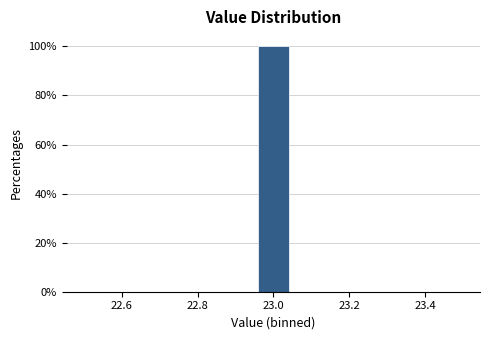

Reading left to right, transcribe this chart: for each bar, give the range it covers on the x-axis and its height. Neither the bar edges nor the heights are printed on the chart, so give them approximately, as read against the axes.

22.50 to 22.60: 0
22.60 to 22.68: 0
22.68 to 22.78: 0
22.78 to 22.86: 0
22.86 to 22.96: 0
22.96 to 23.04: 100
23.04 to 23.14: 0
23.14 to 23.22: 0
23.22 to 23.32: 0
23.32 to 23.40: 0
23.40 to 23.50: 0